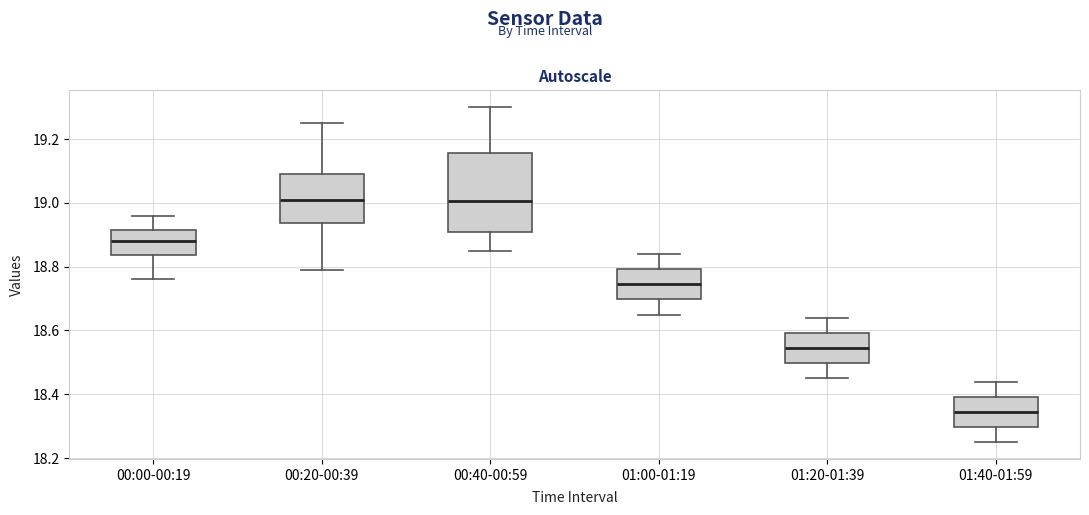

Comparing the boxes themselves (not the whiskers), which one is the tallest?

00:40-00:59